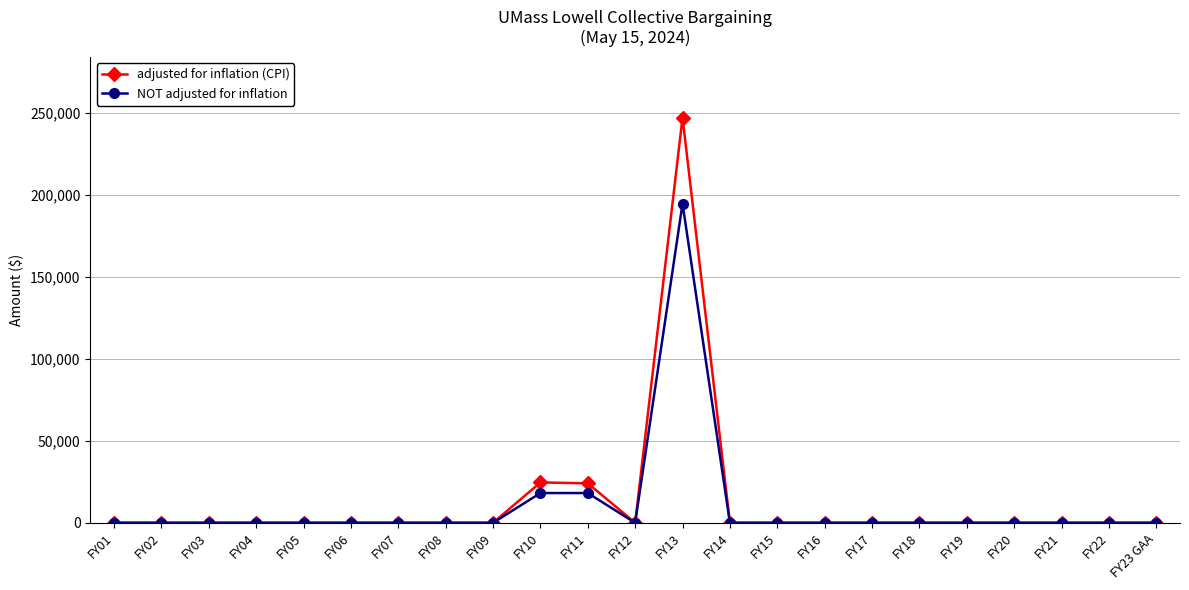

At which category is the sum across all series the highest?

FY13